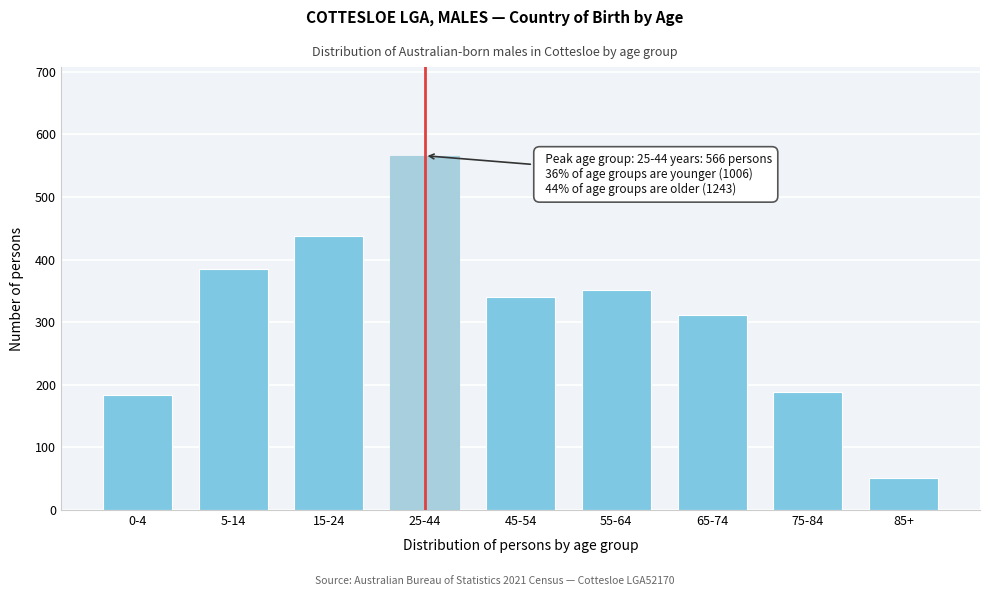

Reading left to right, transcribe all the data shown in this chart.

183	385	438	566	341	352	311	188	51